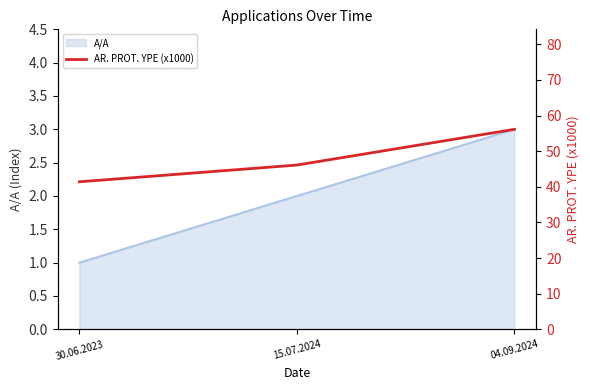

Which label corresponds to the smallest value in the chart?

30.06.2023